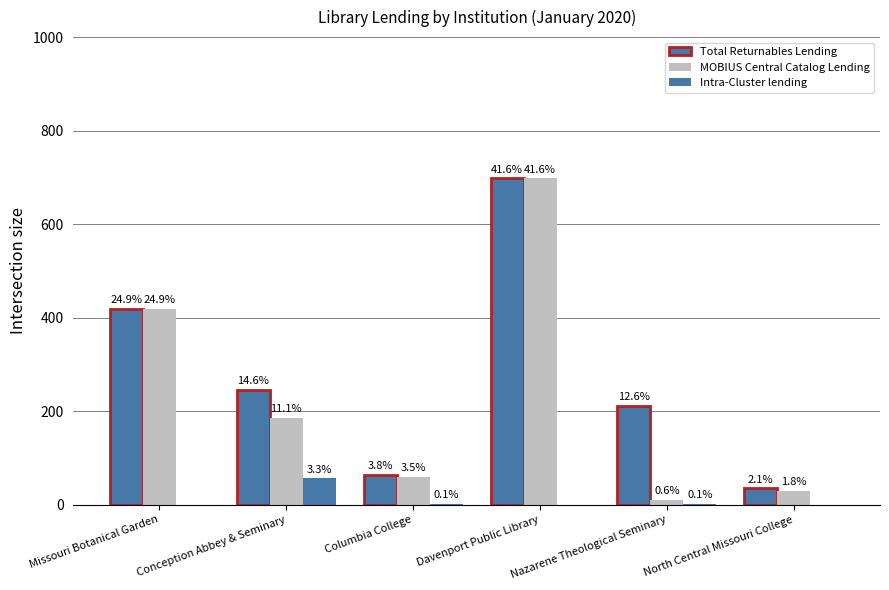

How many groups of bars are there?

6